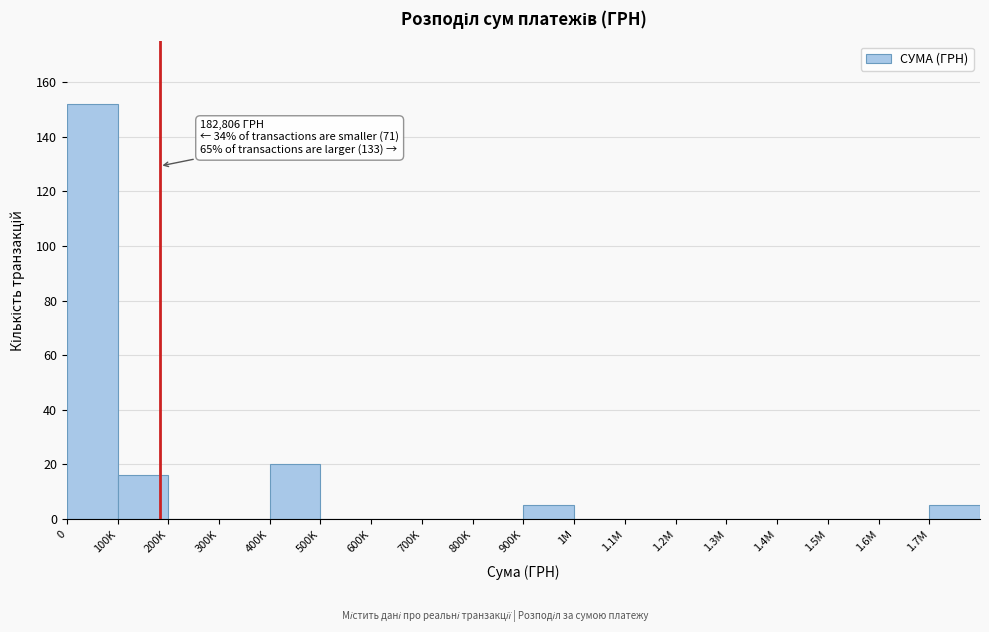

Reading left to right, what are all the values shown in this chart?

0=152	100K=16	200K=0	300K=0	400K=20	500K=0	600K=0	700K=0	800K=0	900K=5	1M=0	1.1M=0	1.2M=0	1.3M=0	1.4M=0	1.5M=0	1.6M=0	1.7M=5